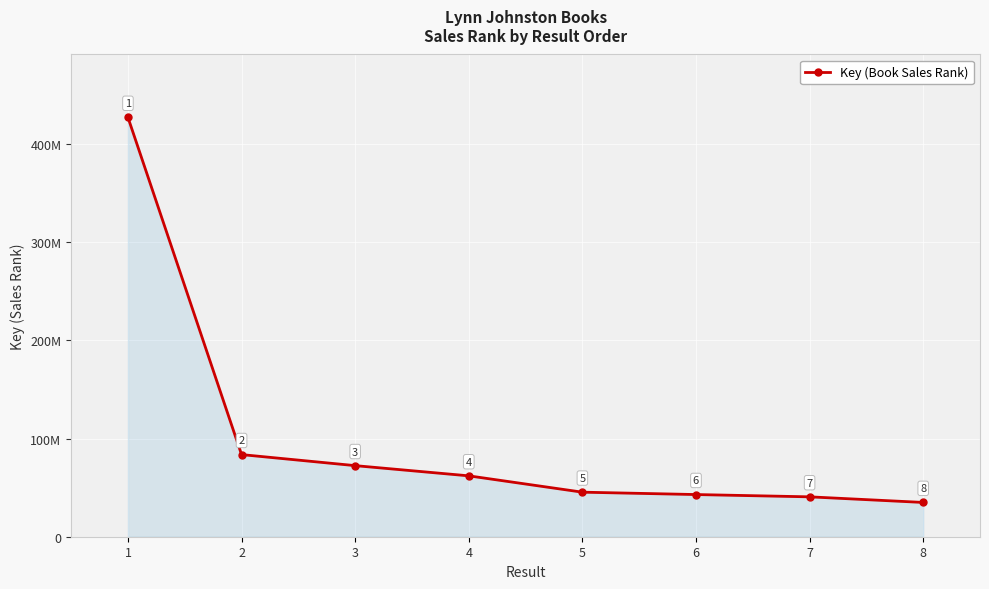

What is the difference between the values at 6 and 2?

40689999